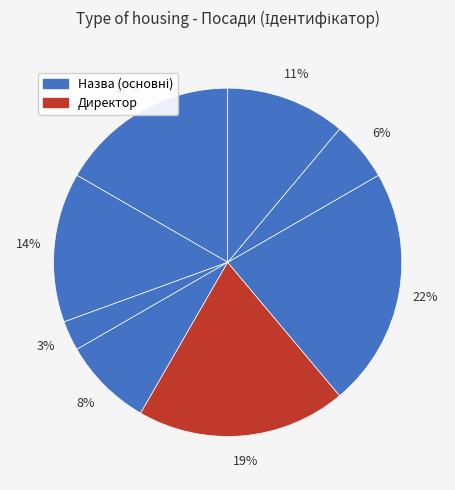

How many segments does this pie chart have?

8